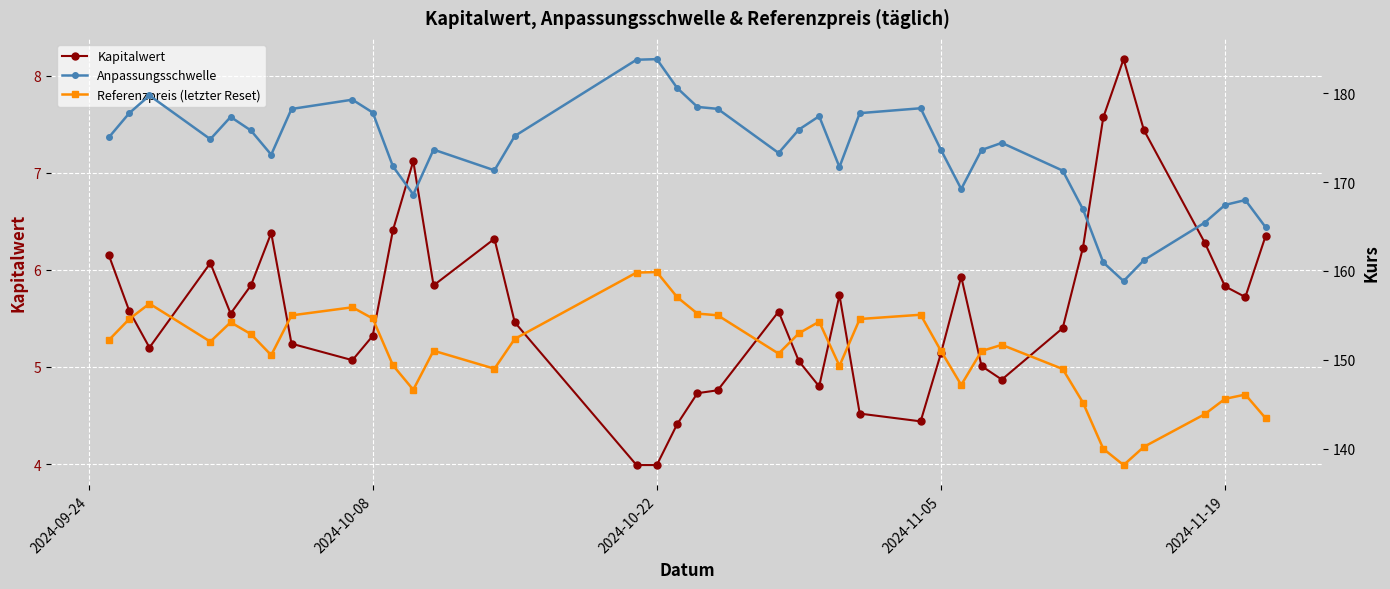

What is the difference between the second highest and minimum values in the Kapitalwert series?

3.6